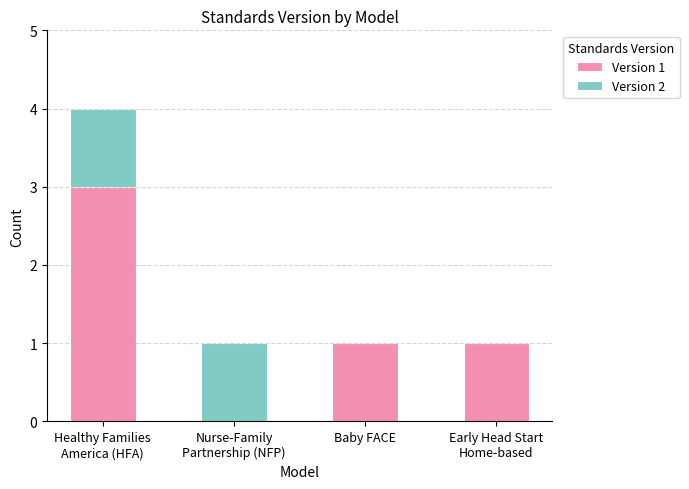

What are all the series names shown in the legend?

Version 1, Version 2